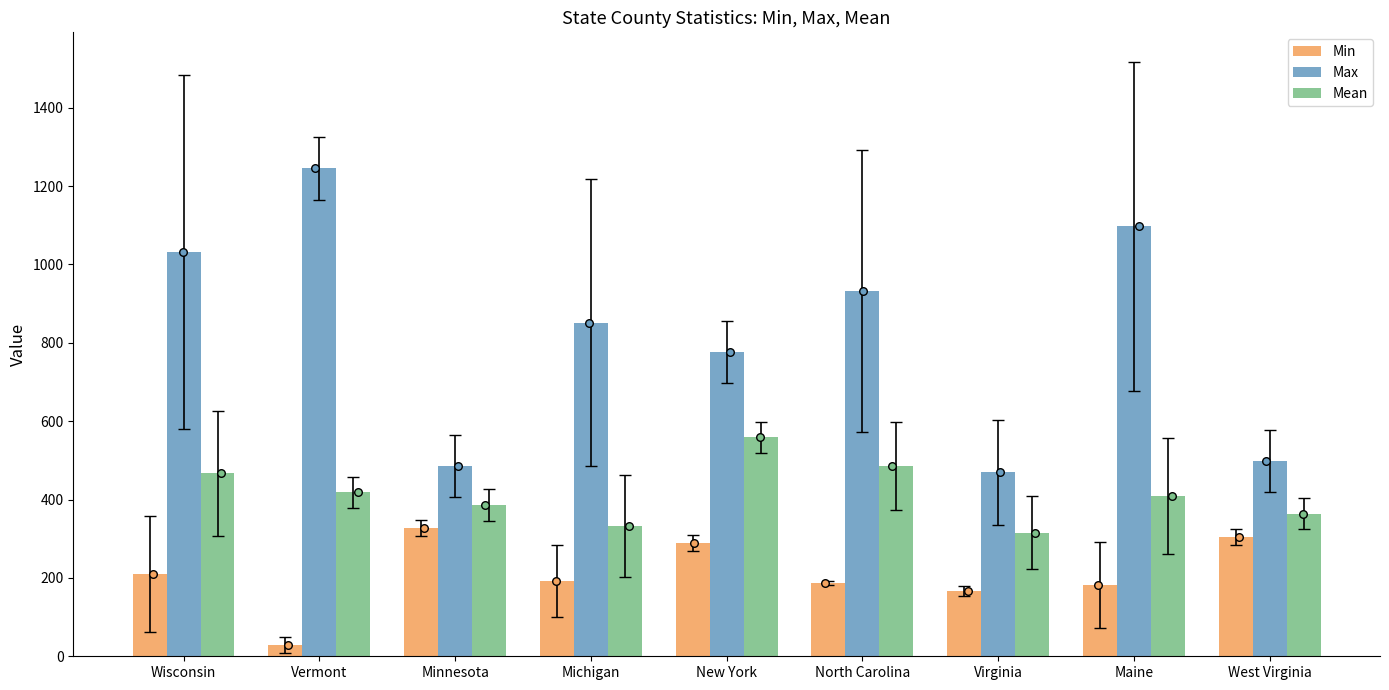

Which series has the widest spread of Y values?

Max